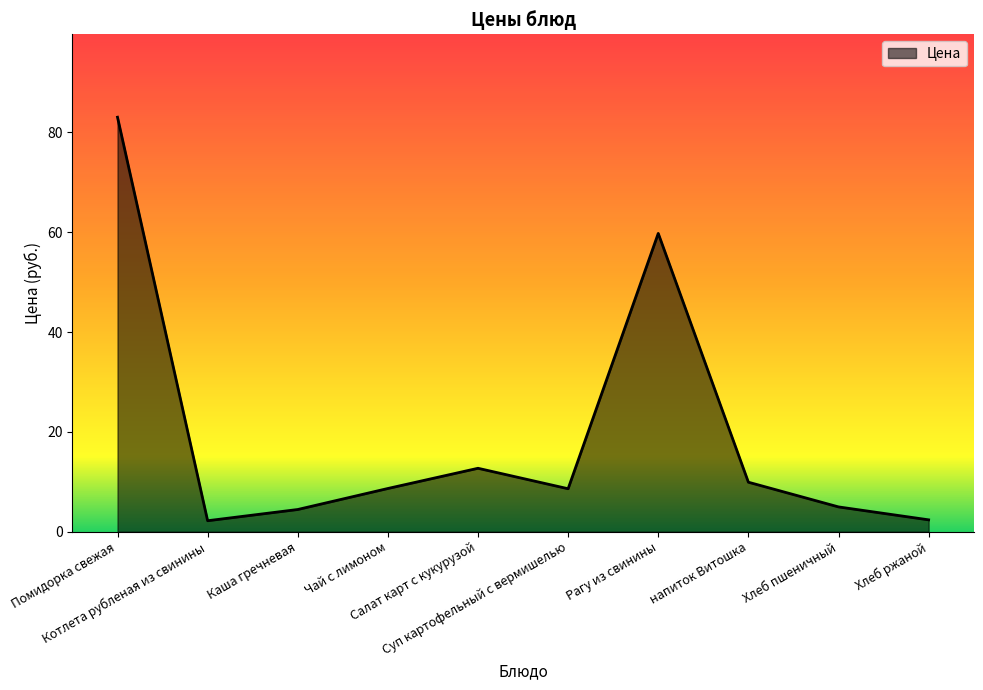

What is the sum of all values?

196.7